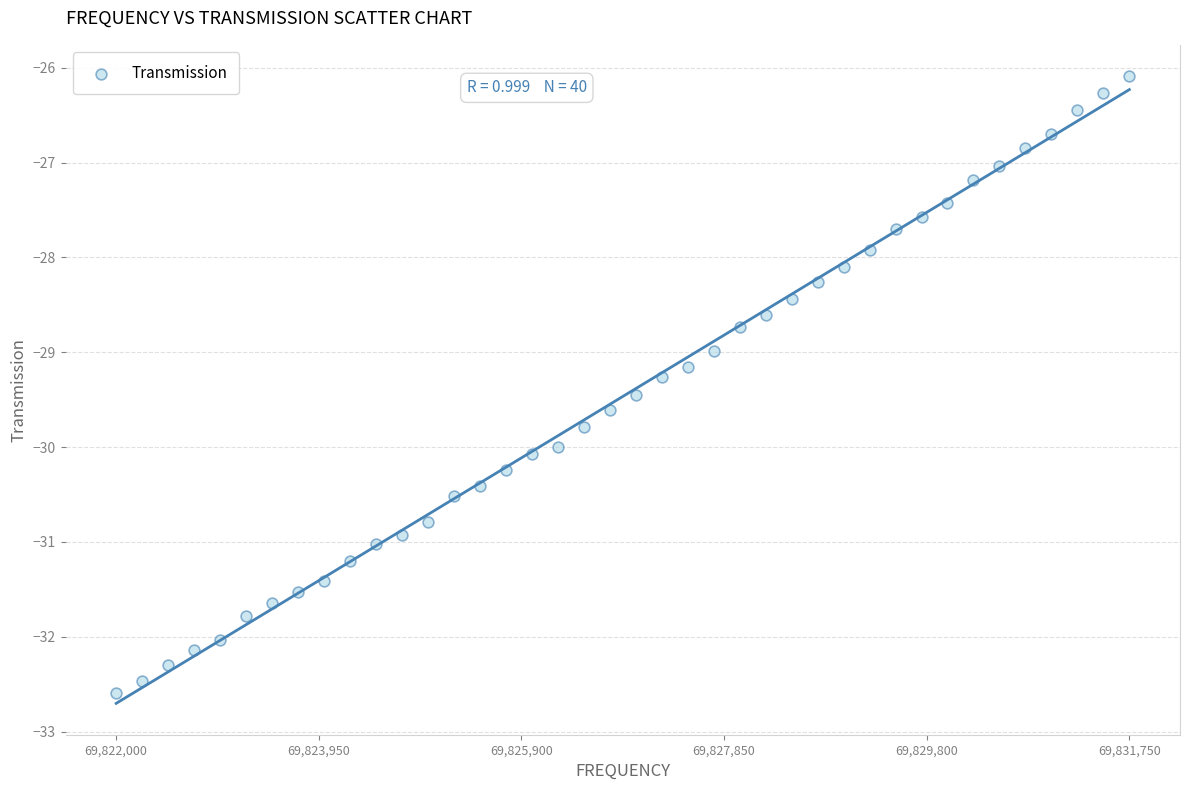

What is the range of Y values (max minus min)?

6.5